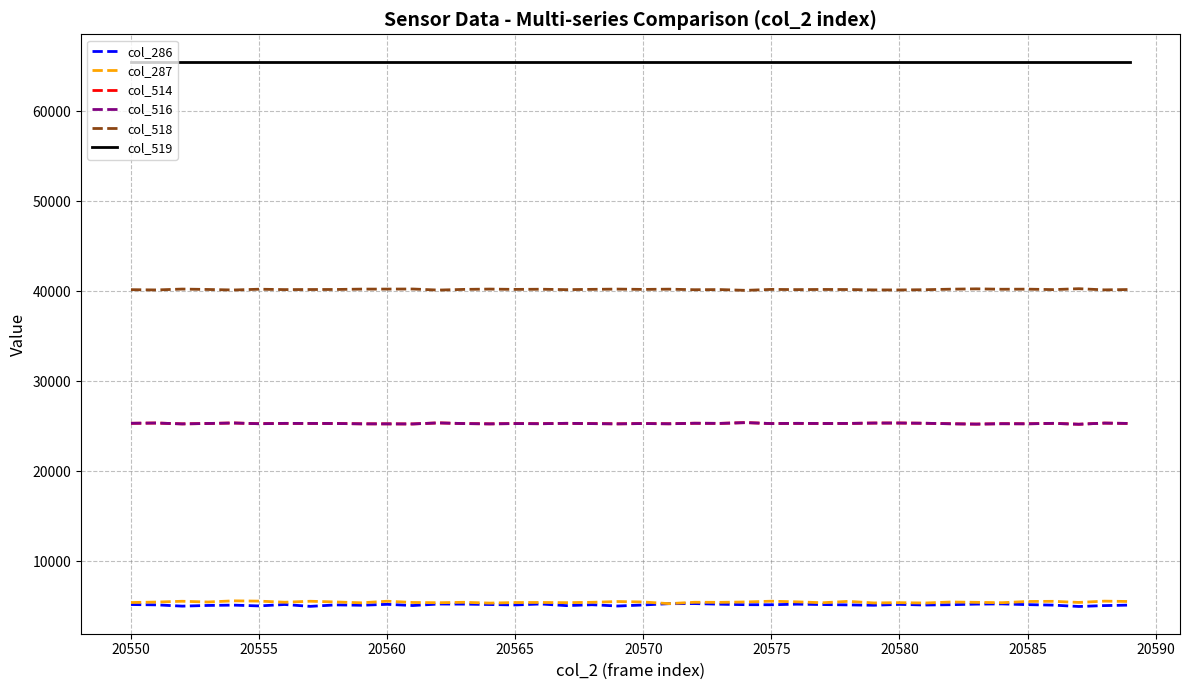

Is this an area chart (filled region under the line)?

No